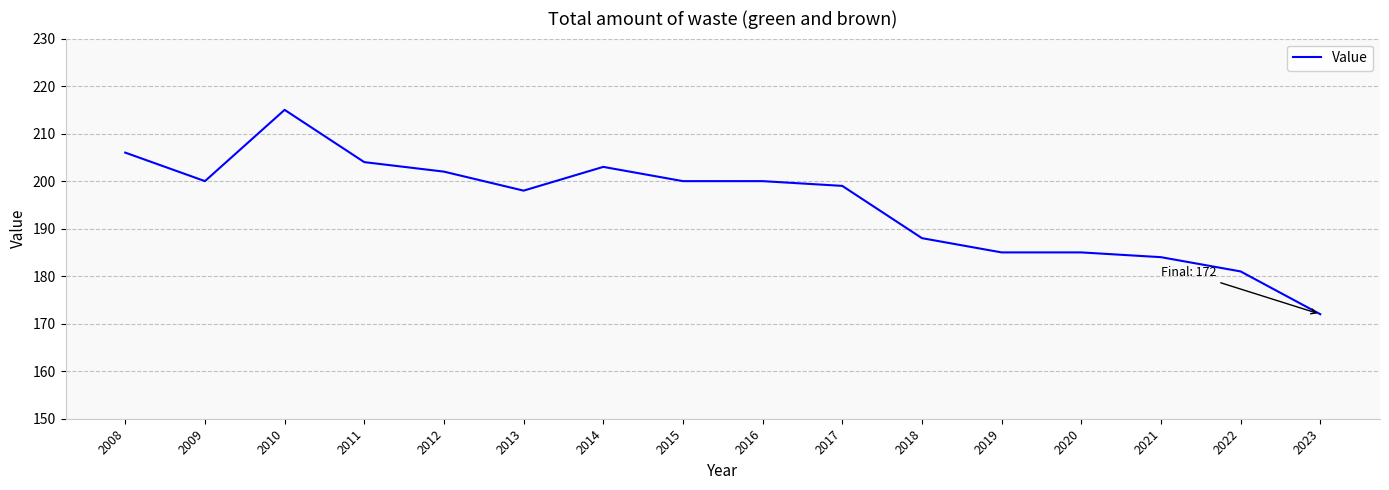

Which category has the highest value across all series?

2010